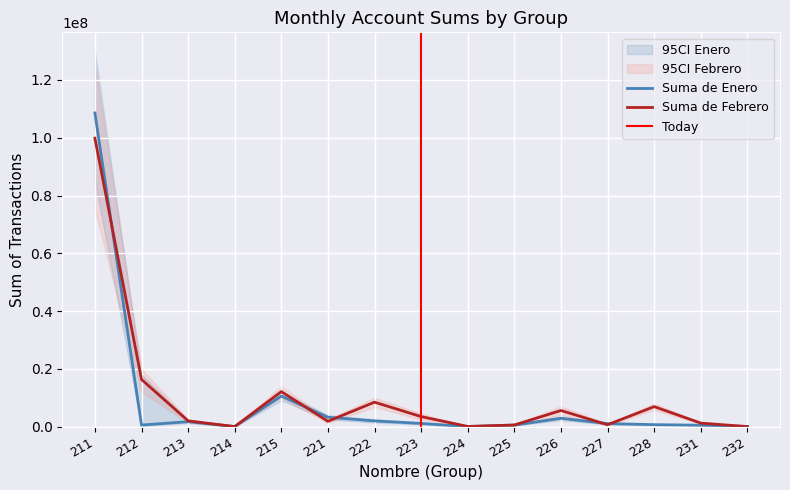

How many interior local valleys does the Suma de Enero series have?

3